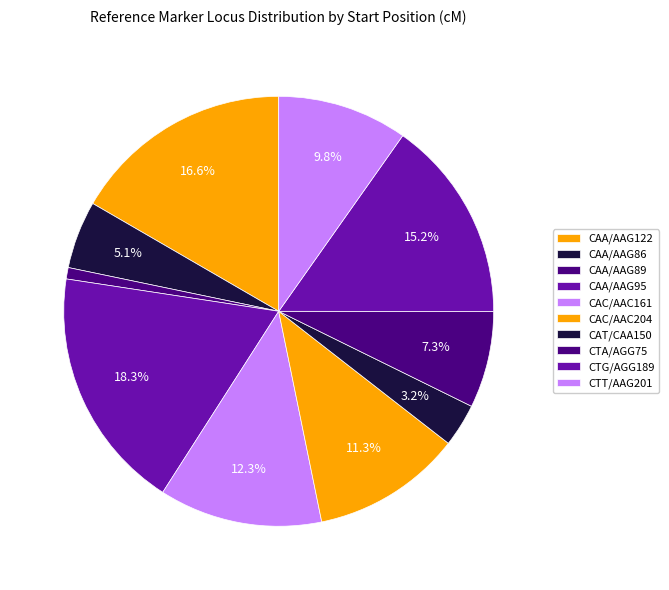

How many slices are in this pie chart?

10